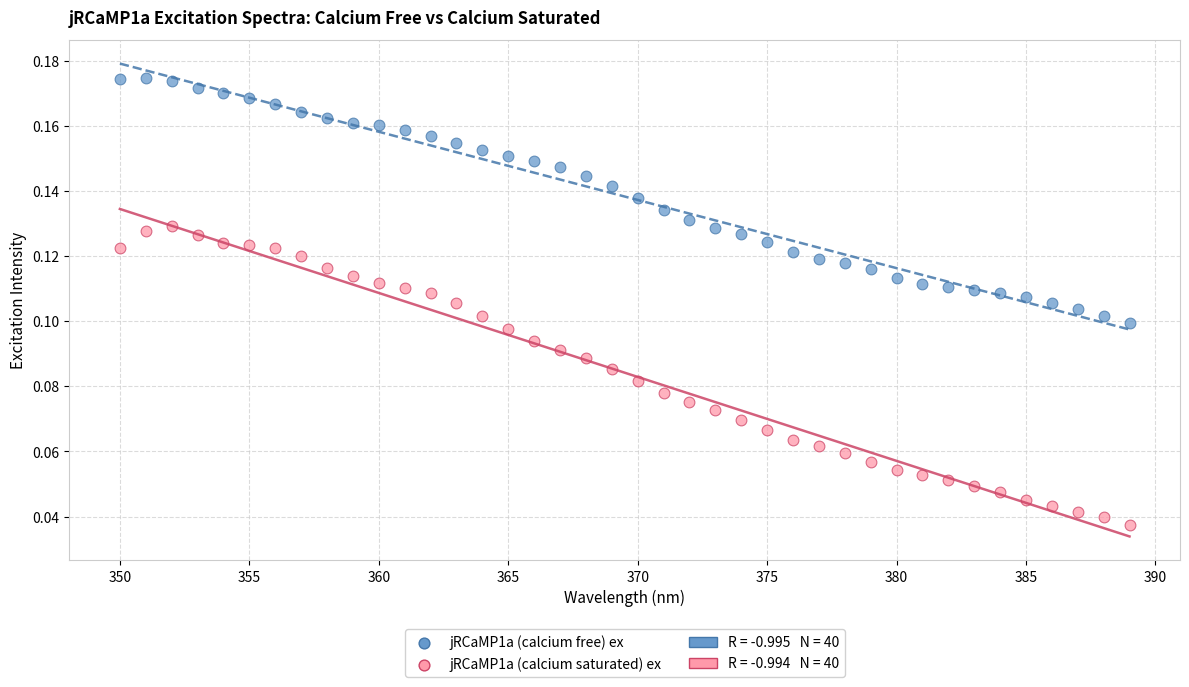

Across all data points, what is the range of X values (max minus min)?

39.0